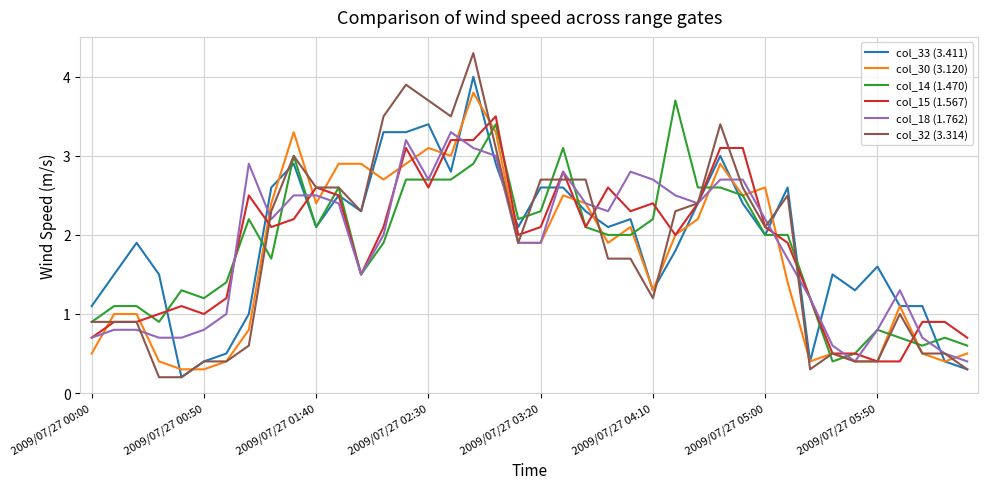

Which series has the widest spread of values?

col_32 (3.314)